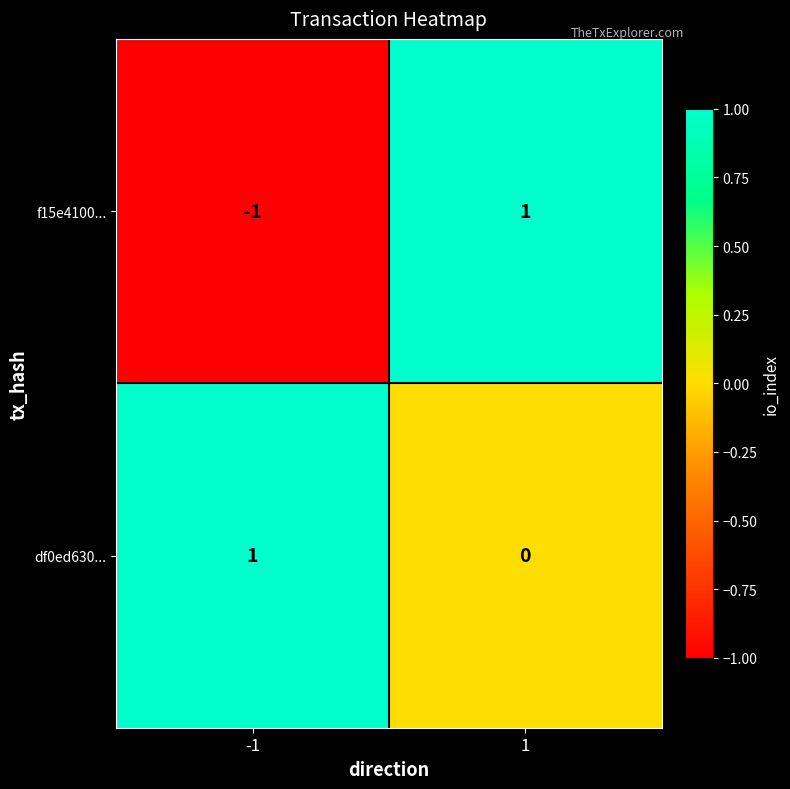

Which series has the widest spread of values?

f15e4100...